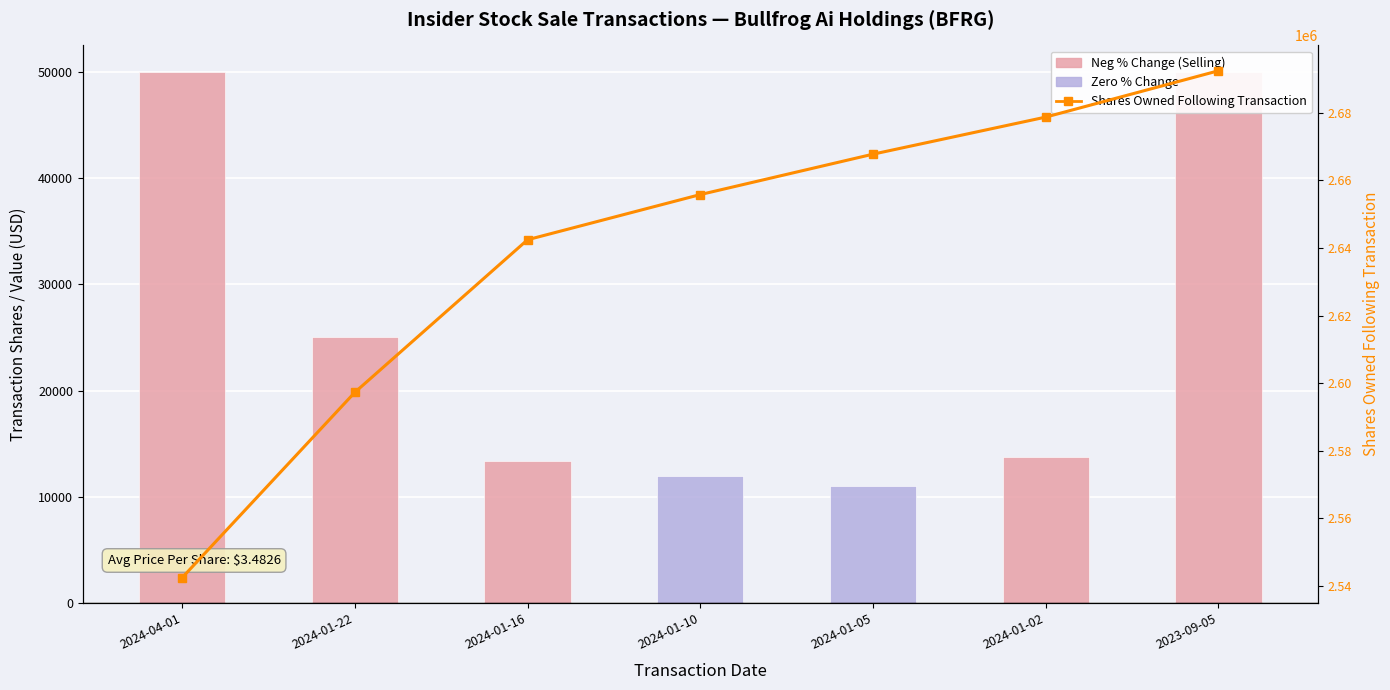

Reading left to right, transcribe all the data shown in this chart.

Transaction Shares: 2024-04-01=50000	2024-01-22=25000	2024-01-16=13364	2024-01-10=11955	2024-01-05=10972	2024-01-02=13709	2023-09-05=50000
Shares Owned Following Transaction: 2024-04-01=2542446	2024-01-22=2597294	2024-01-16=2642446	2024-01-10=2655810	2024-01-05=2667765	2024-01-02=2678737	2023-09-05=2692446